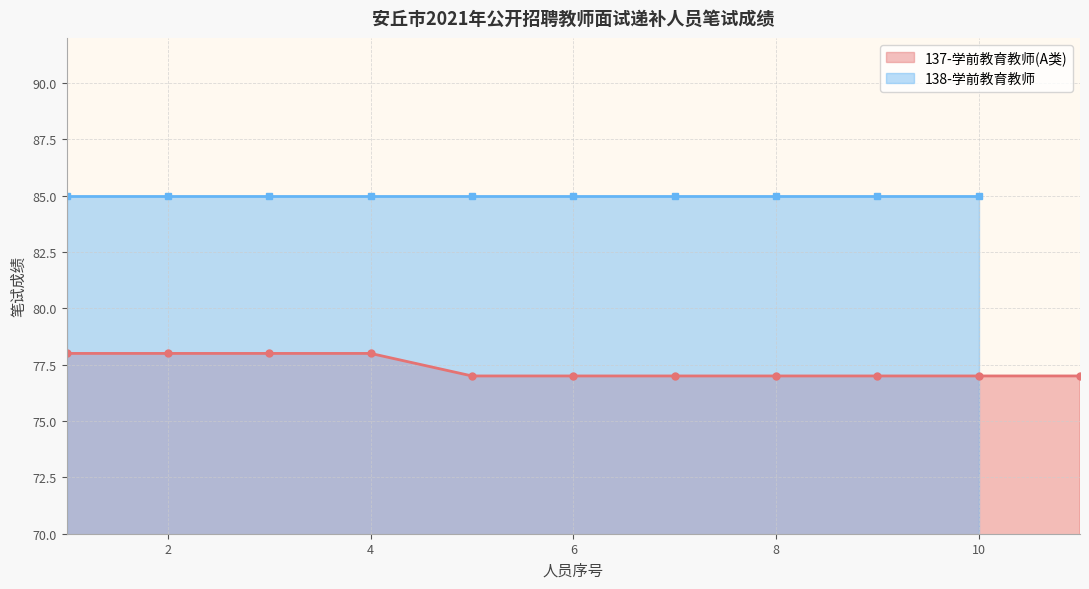

What is the value of the 9th point from the left?

77